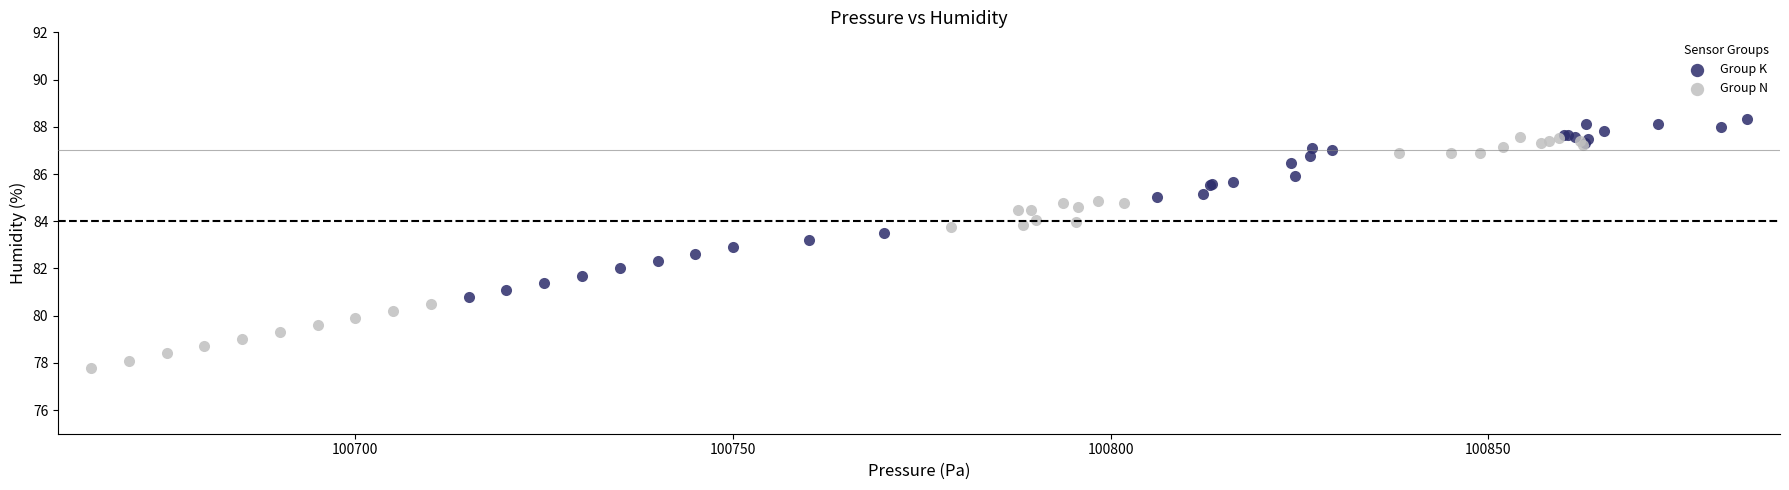

Which series reaches the maximum Y coordinate?

Group K